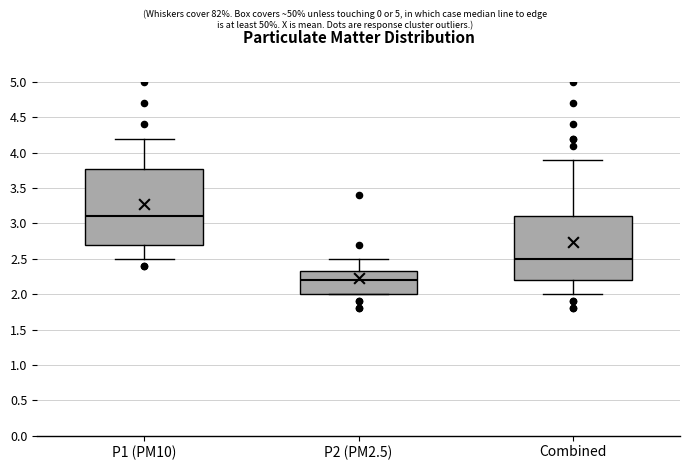

Reading left to right, read every box against the y-axis: the position of its median line, the range the box covers, and the ends of its whiskers. The values are not printed on the chart, so give them approximately, as read against the axis.

P1 (PM10): median 3.10, box 2.70 to 3.80, whiskers 2.50 to 4.20
P2 (PM2.5): median 2.20, box 2.00 to 2.35, whiskers 2.00 to 2.50
Combined: median 2.50, box 2.20 to 3.10, whiskers 2.00 to 3.90